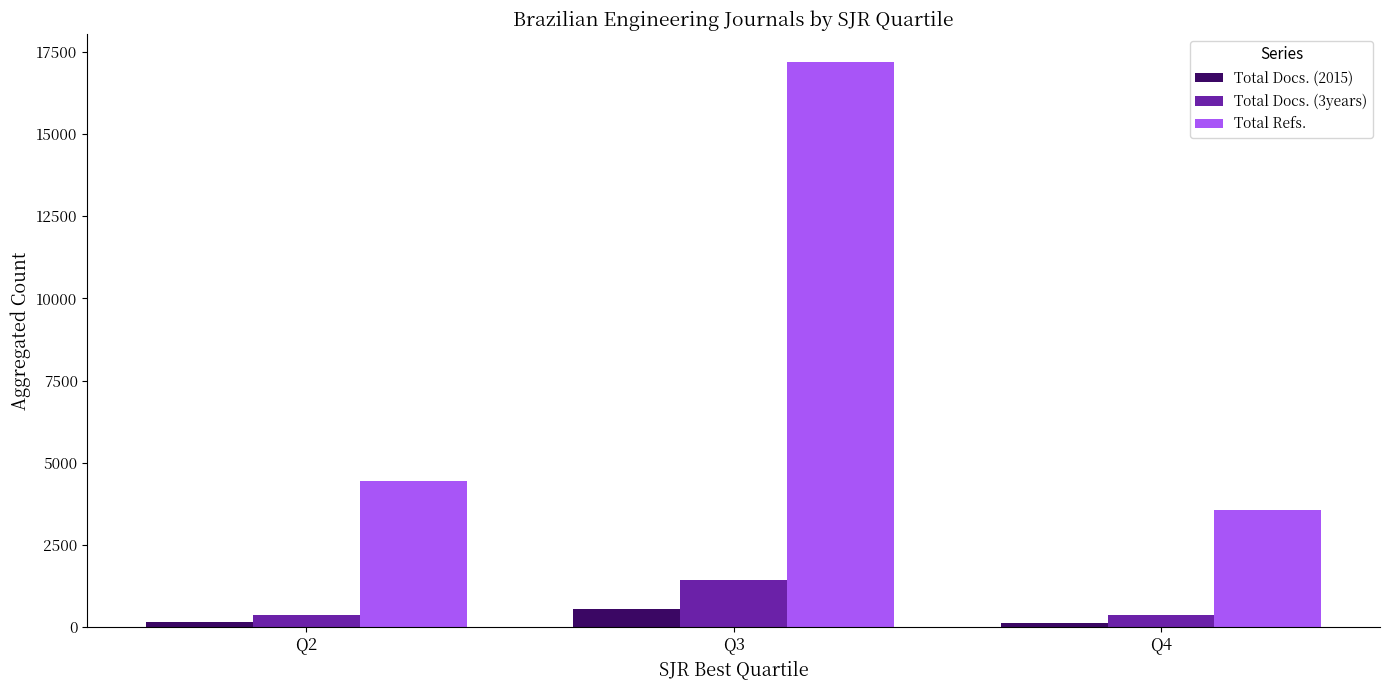

What is the value of the Total Refs. bar at the 1st from the left?

4435